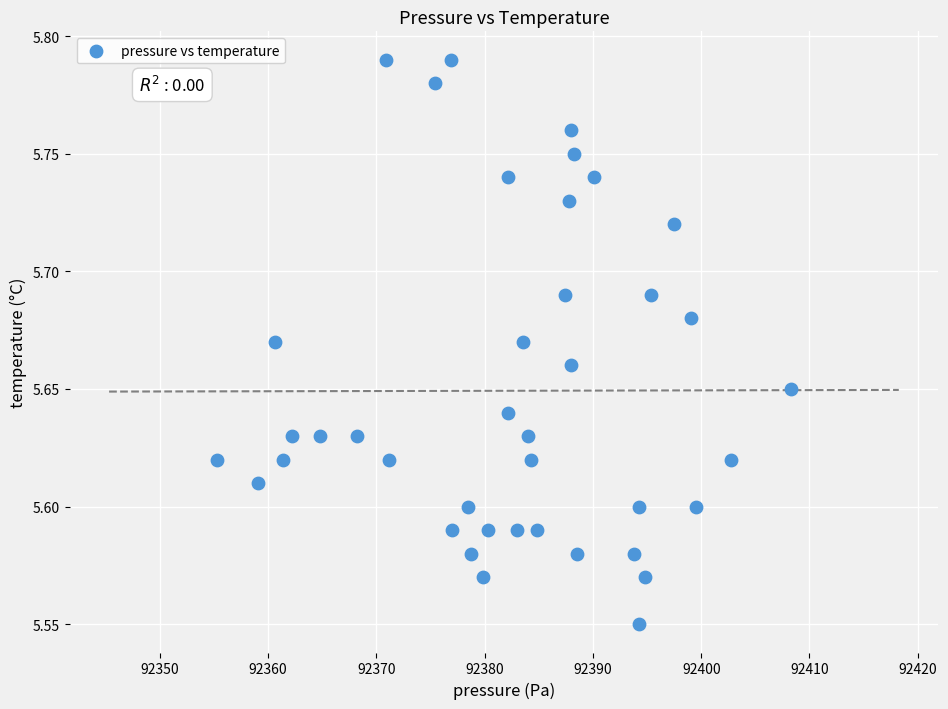

What is the range of X values (max minus min)?

52.9